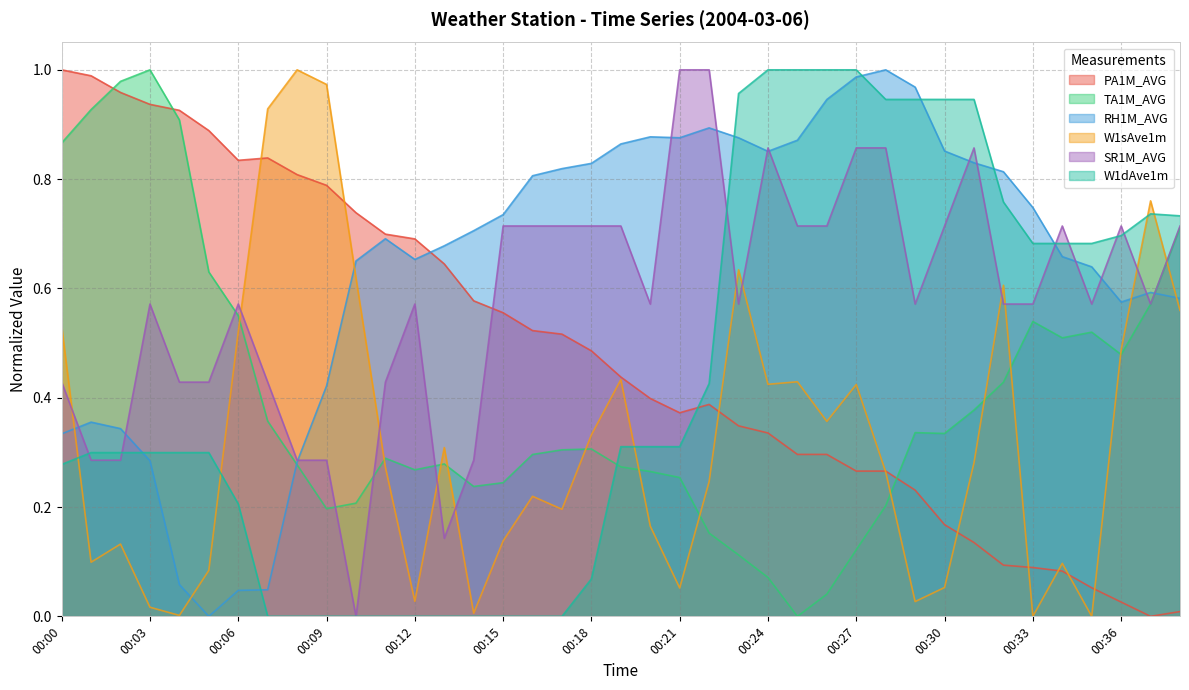

What is the sum of all TA1M_AVG values?

15.4